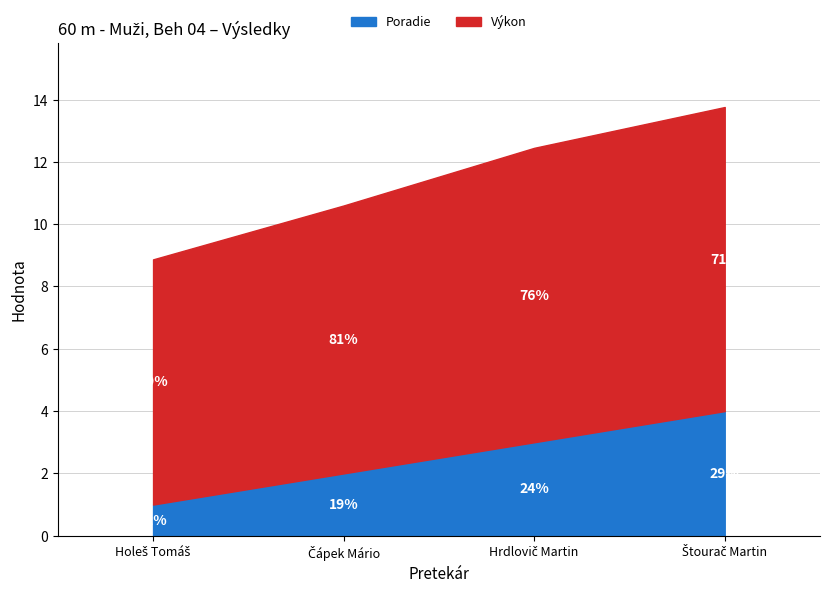

Reading left to right, transcribe all the data shown in this chart.

Poradie: Holeš Tomáš=1.0	Čápek Mário=2.0	Hrdlovič Martin=3.0	Štourač Martin=4.0
Výkon: Holeš Tomáš=7.9	Čápek Mário=8.6	Hrdlovič Martin=9.4	Štourač Martin=9.8